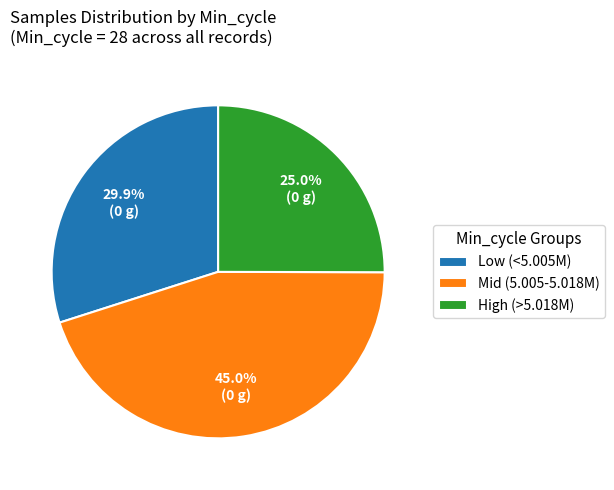

Approximately how many times larger is the value at Mid (5.005-5.018M) compared to Low (<5.005M)?

1.5